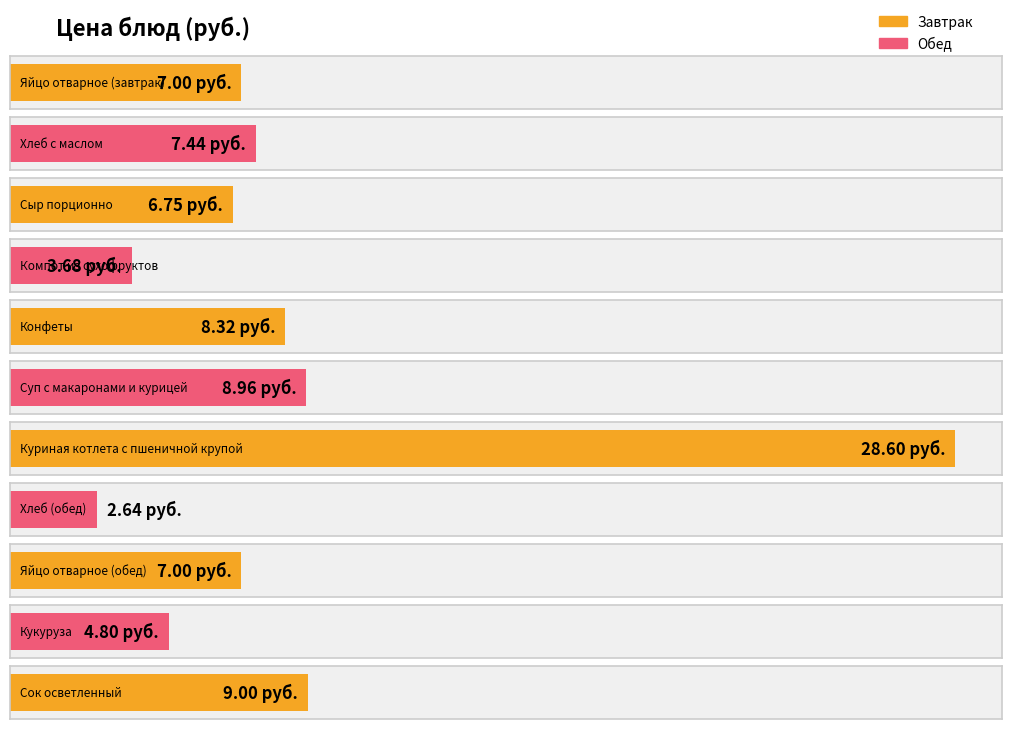

Reading left to right, transcribe all the data shown in this chart.

Яйцо отварное (завтрак)=7.0	Хлеб с маслом=7.4	Сыр порционно=6.8	Компот из сухофруктов=3.7	Конфеты=8.3	Суп с макаронами и курицей=9.0	Куриная котлета с пшеничной крупой=28.6	Хлеб (обед)=2.6	Яйцо отварное (обед)=7.0	Кукуруза=4.8	Сок осветленный=9.0